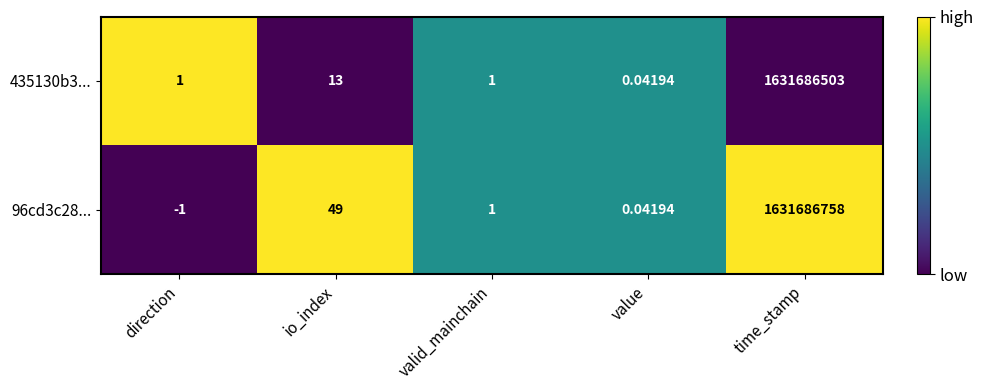

Where is 435130b3... nearest to the value 815843251?

io_index